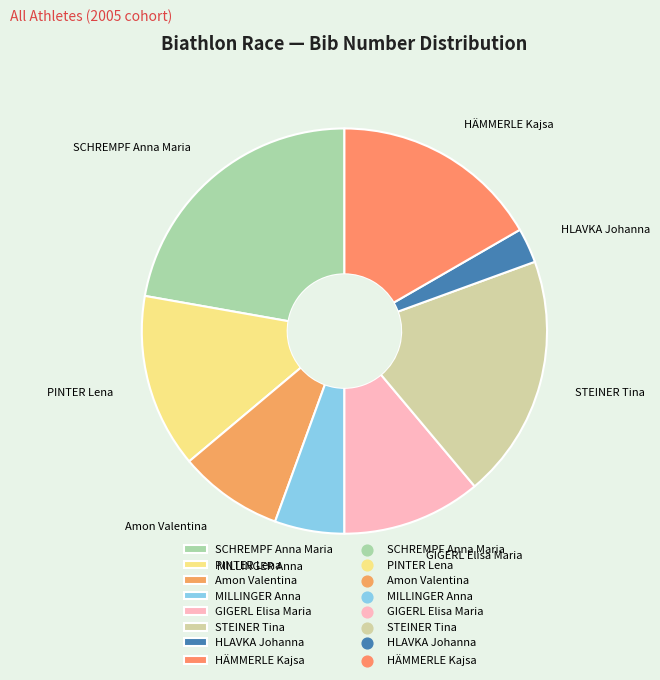

The PINTER Lena slice represents 1% of the pie. True or false?

False